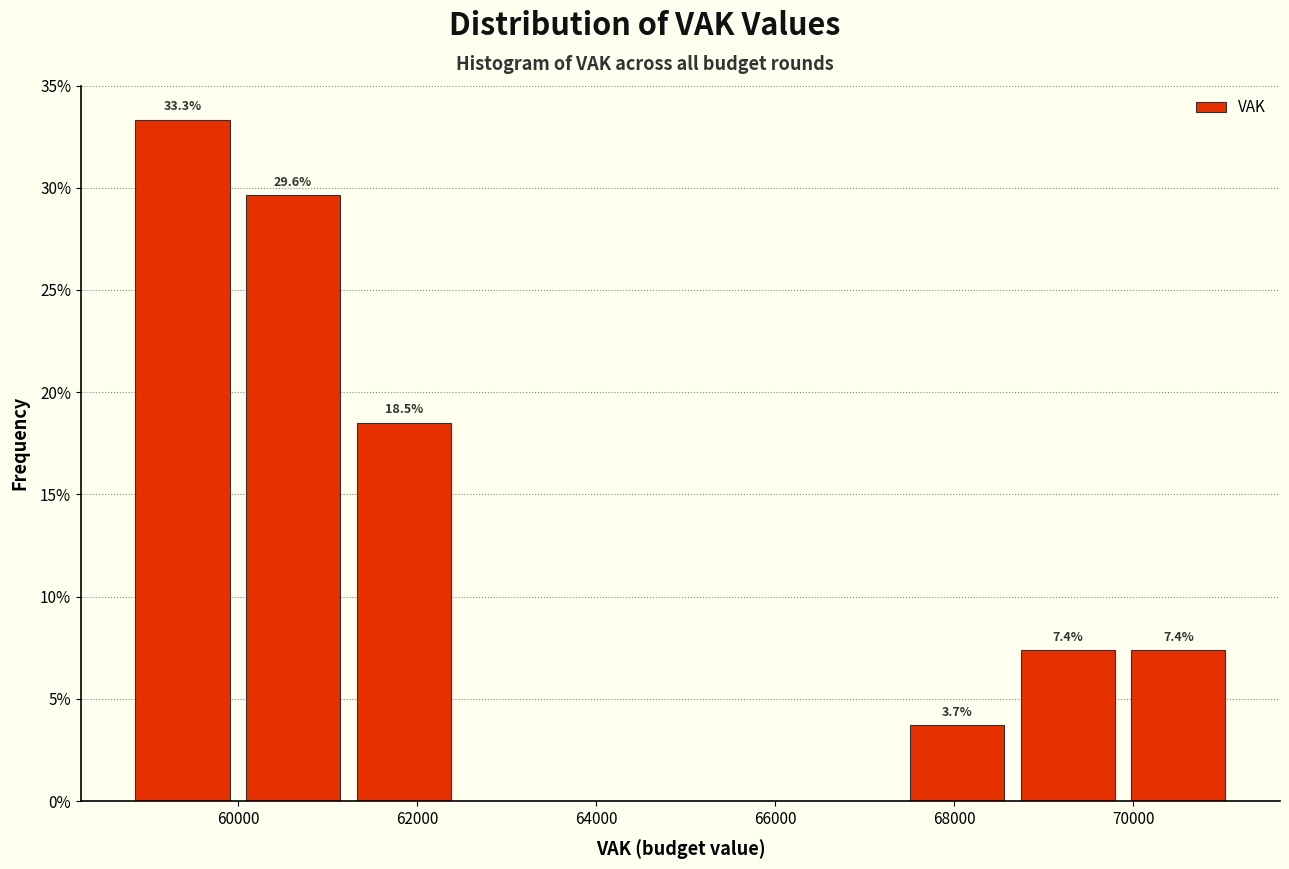

Over which range of the x-axis is the bar tallest?

58800 to 60000